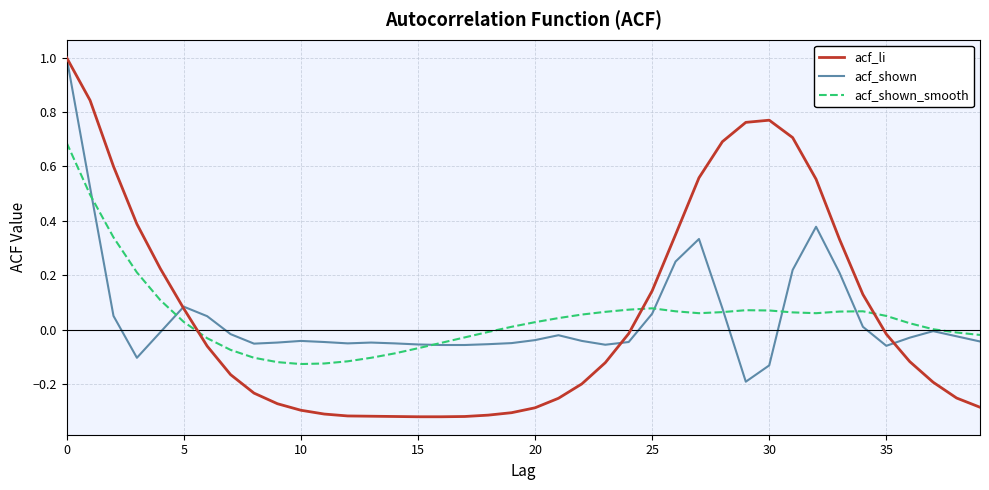

What is the maximum value shown in the chart?

1.0